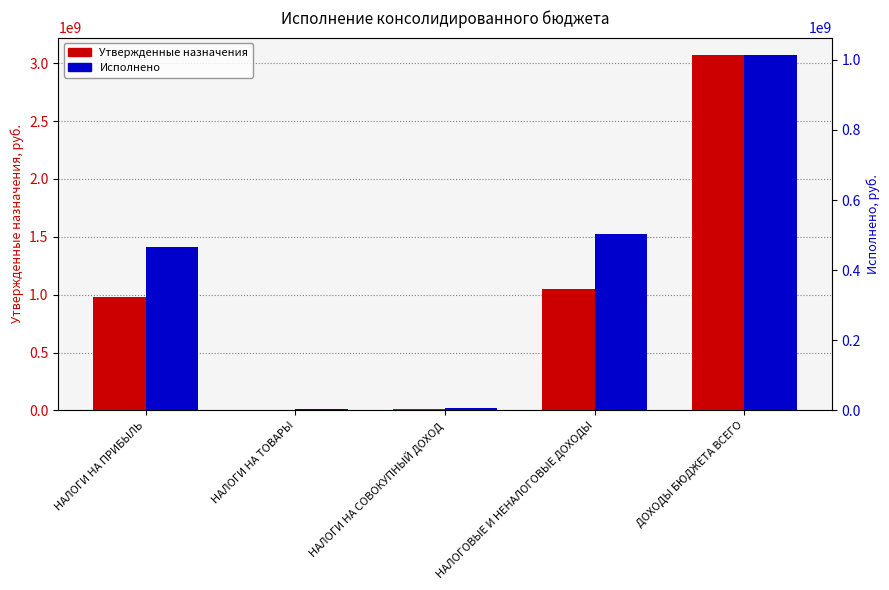

Between ДОХОДЫ БЮДЖЕТА ВСЕГО and НАЛОГОВЫЕ И НЕНАЛОГОВЫЕ ДОХОДЫ, which is larger?

ДОХОДЫ БЮДЖЕТА ВСЕГО